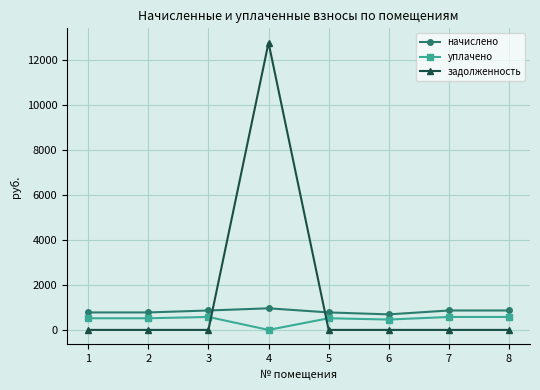

Does the chart have visible grid lines?

Yes